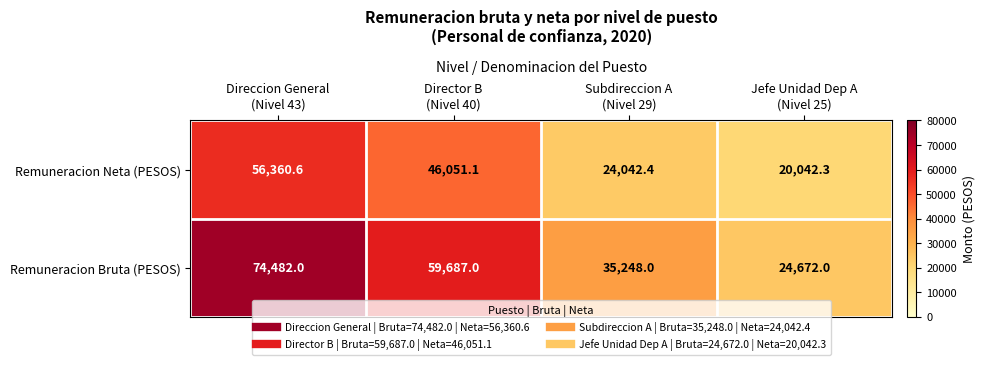

Count the number of data series in this chart.

2